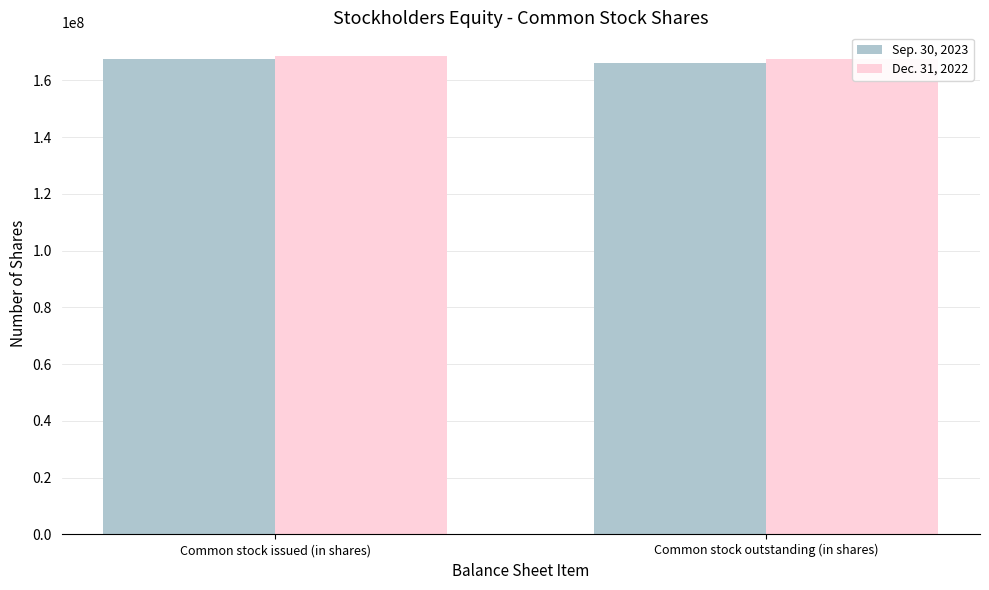

What is the smallest value displayed?

166200000